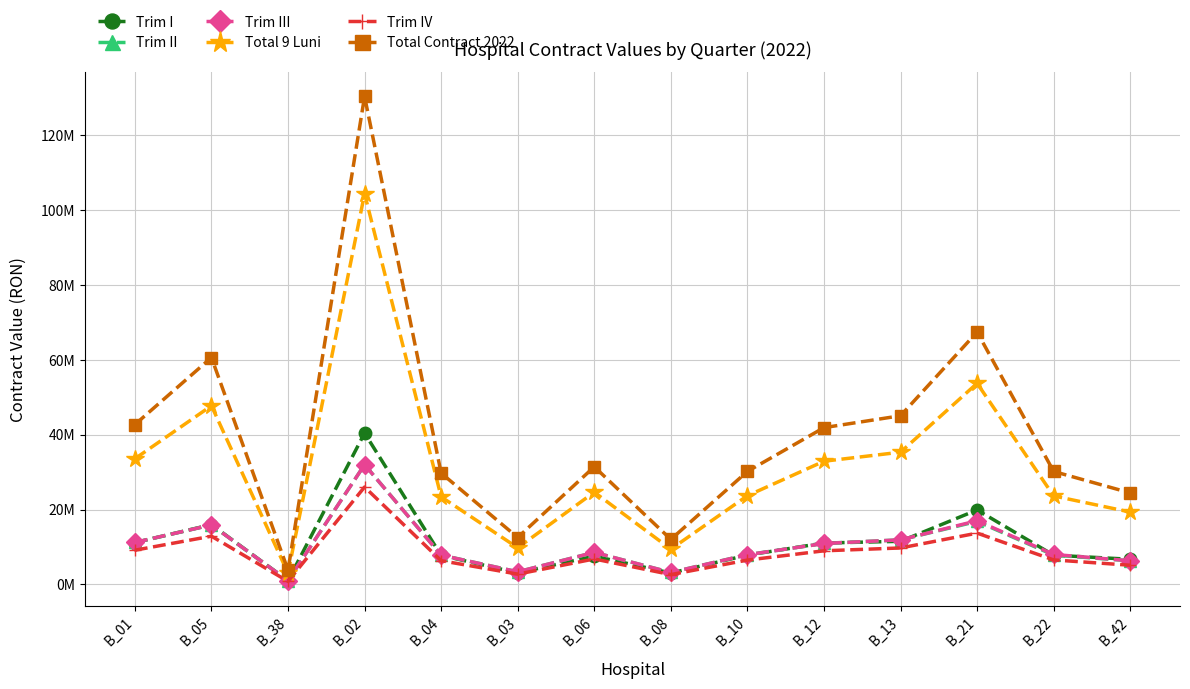

How many interior local valleys does the Trim II series have?

3